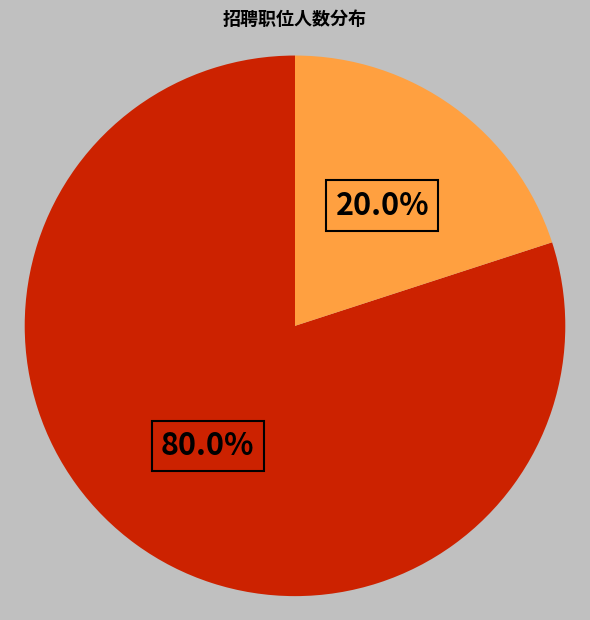

Is there any slice that represents more than half of the pie?

Yes